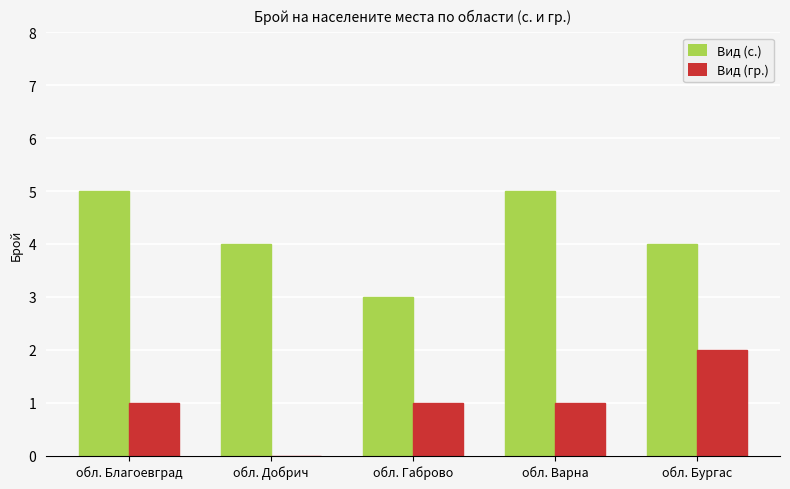

What are all the series names shown in the legend?

Вид (с.), Вид (гр.)